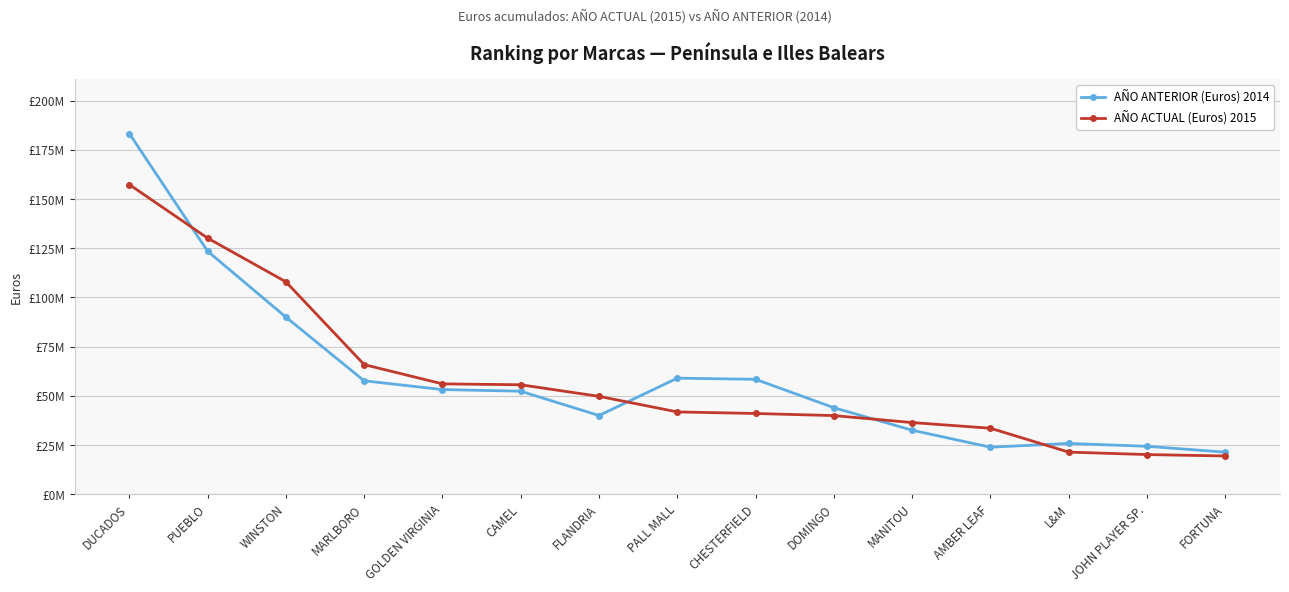

What is the sum of the AÑO ACTUAL (Euros) 2015 values at AMBER LEAF and DUCADOS?

190949516